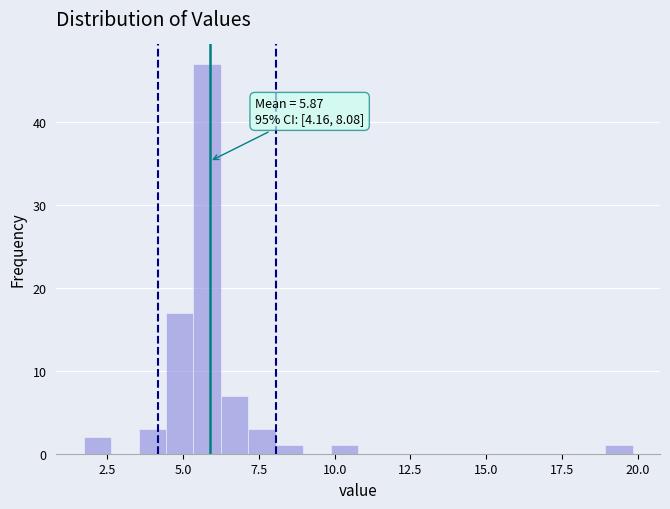

Around what value on the x-axis is the tallest bar? Give the approximate position of its centre, as read against the axis.

6.0